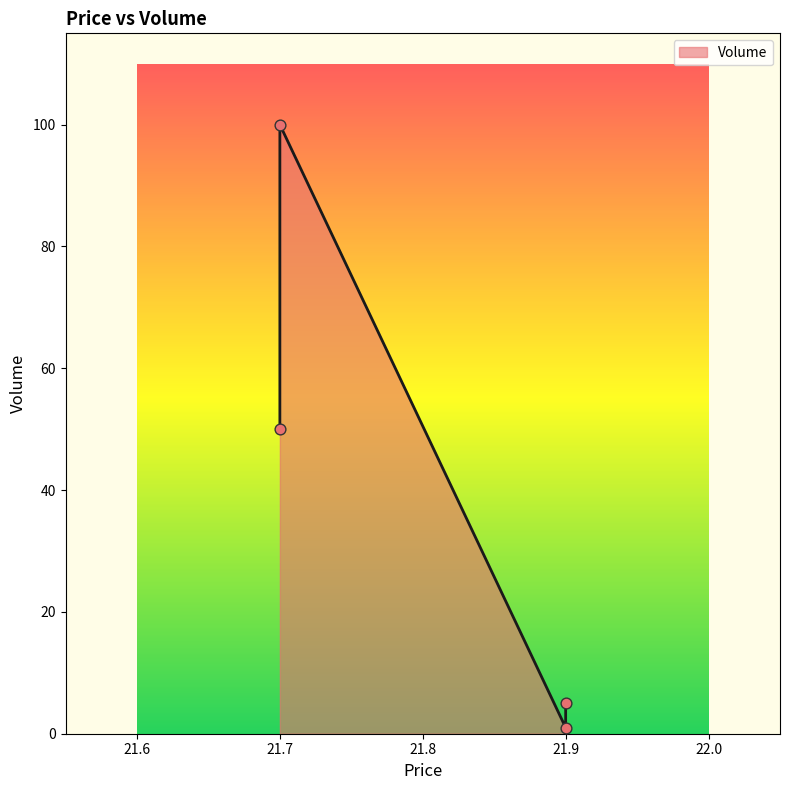

Which has a higher value, 21.7 or 21.9?

21.7